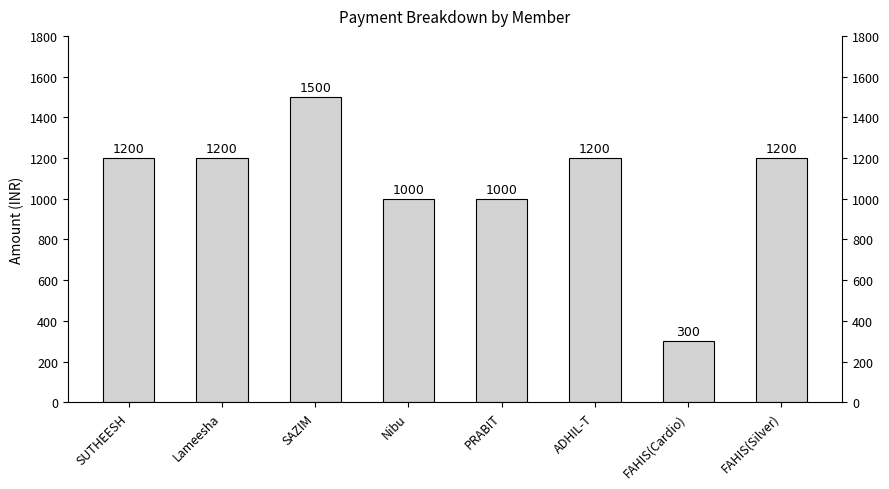

Rank the categories by value from highest to lowest.

SAZIM, SUTHEESH, Lameesha, ADHIL-T, FAHIS(Silver), Nibu, PRABIT, FAHIS(Cardio)